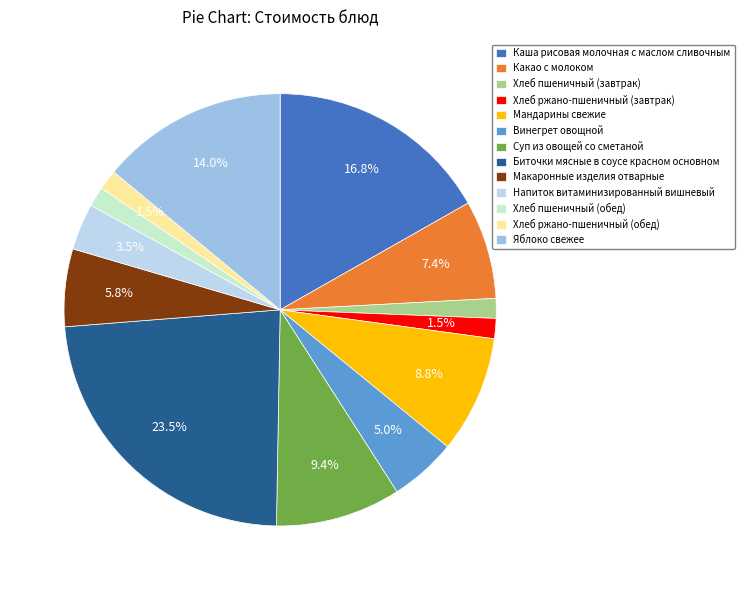

To the nearest percent, what is the combined percentage of Напиток витаминизированный вишневый and Винегрет овощной?

8%